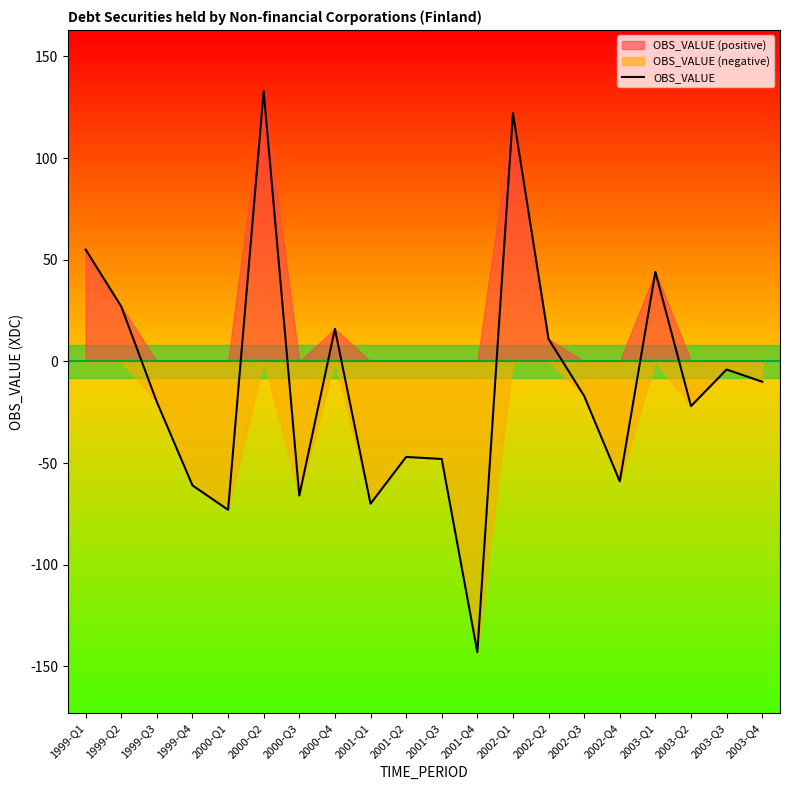

Rank the categories by value from highest to lowest.

2000-Q2, 2002-Q1, 1999-Q1, 2003-Q1, 1999-Q2, 2000-Q4, 2002-Q2, 2003-Q3, 2003-Q4, 2002-Q3, 1999-Q3, 2003-Q2, 2001-Q2, 2001-Q3, 2002-Q4, 1999-Q4, 2000-Q3, 2001-Q1, 2000-Q1, 2001-Q4